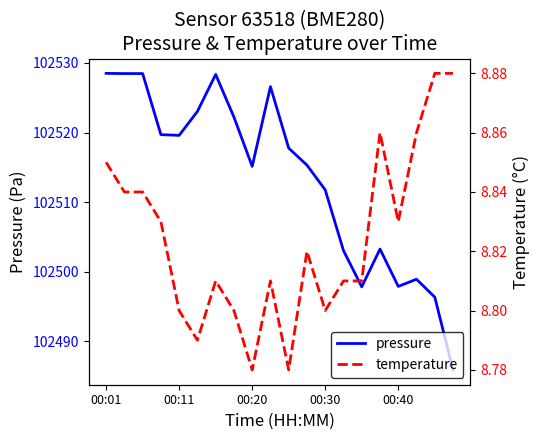

True or false: pressure has a value of 102528.3 at 6.

True